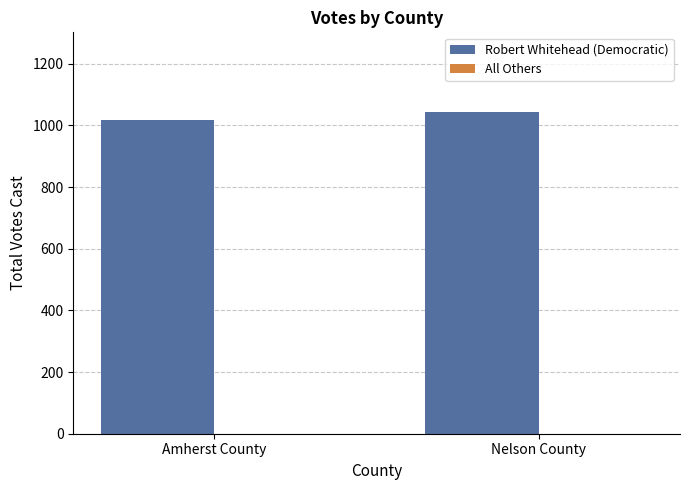

What is the greatest value displayed?

1043